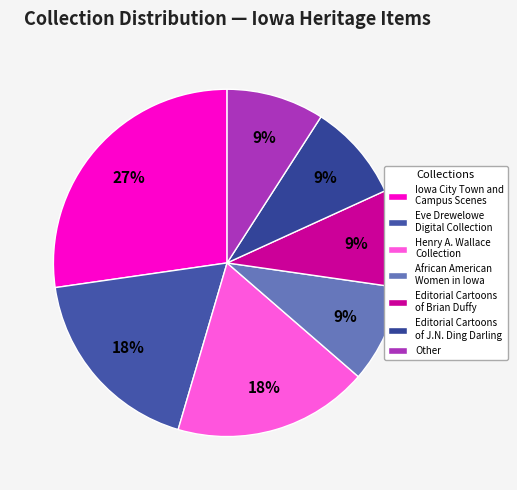

Is Iowa City Town and Campus Scenes the majority of the pie?

No